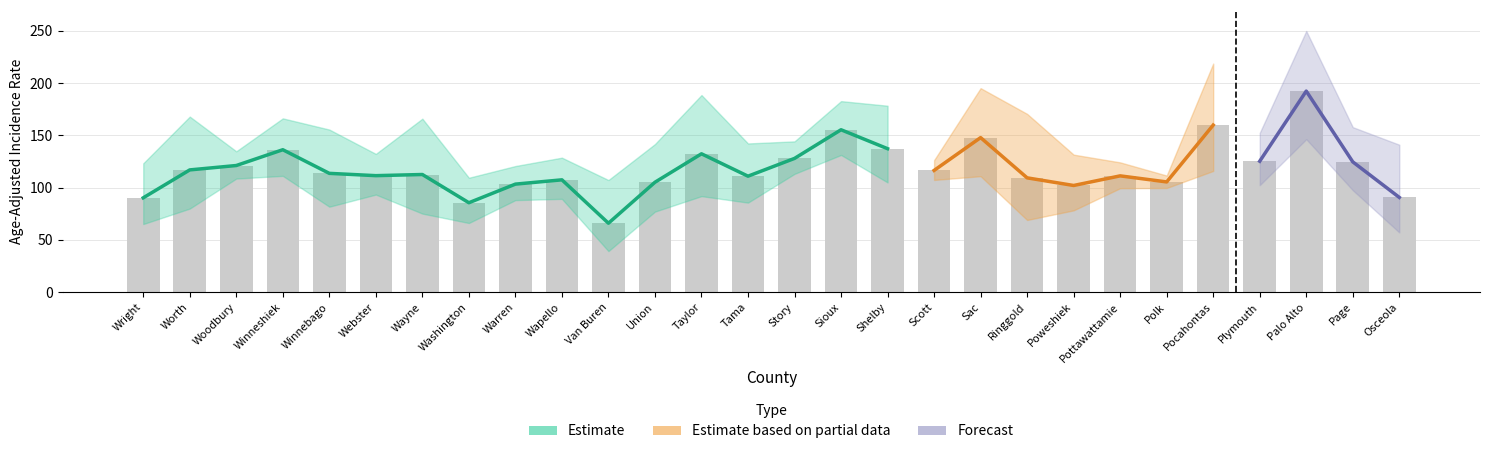

What is the sum of all Lower 95% CI values?

2587.3